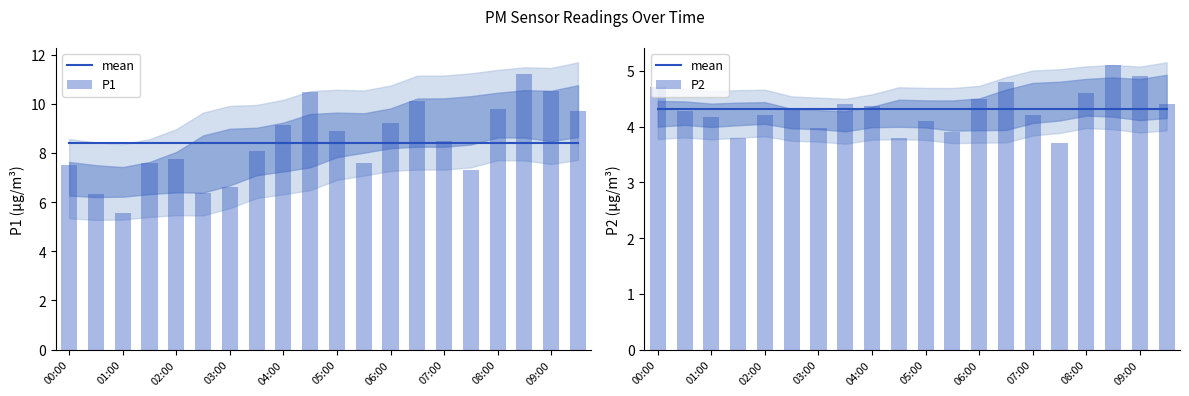

Which series has the largest total across all categories?

P1